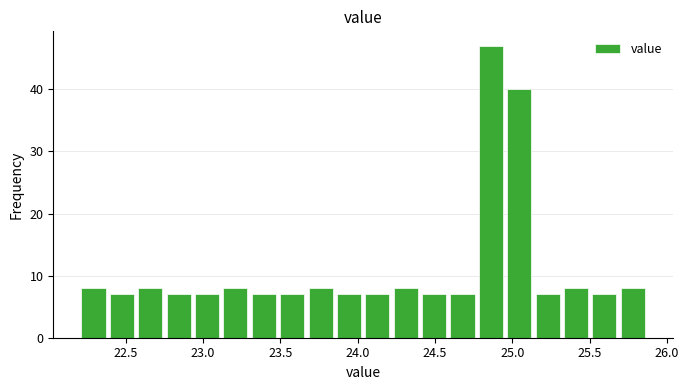

Read against the x-axis, roughly where is the centre of the tallest bar?

24.85